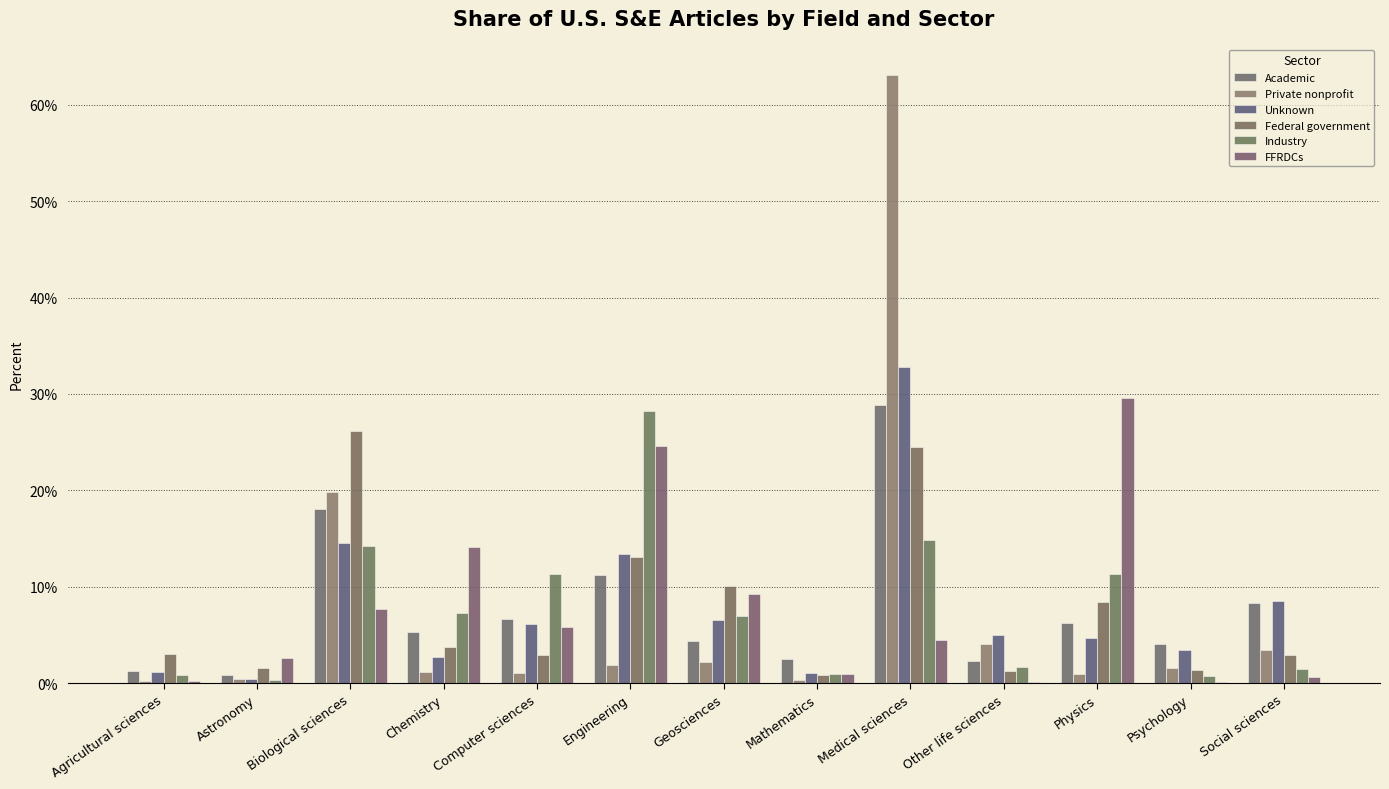

Does the chart contain stacked bars?

No